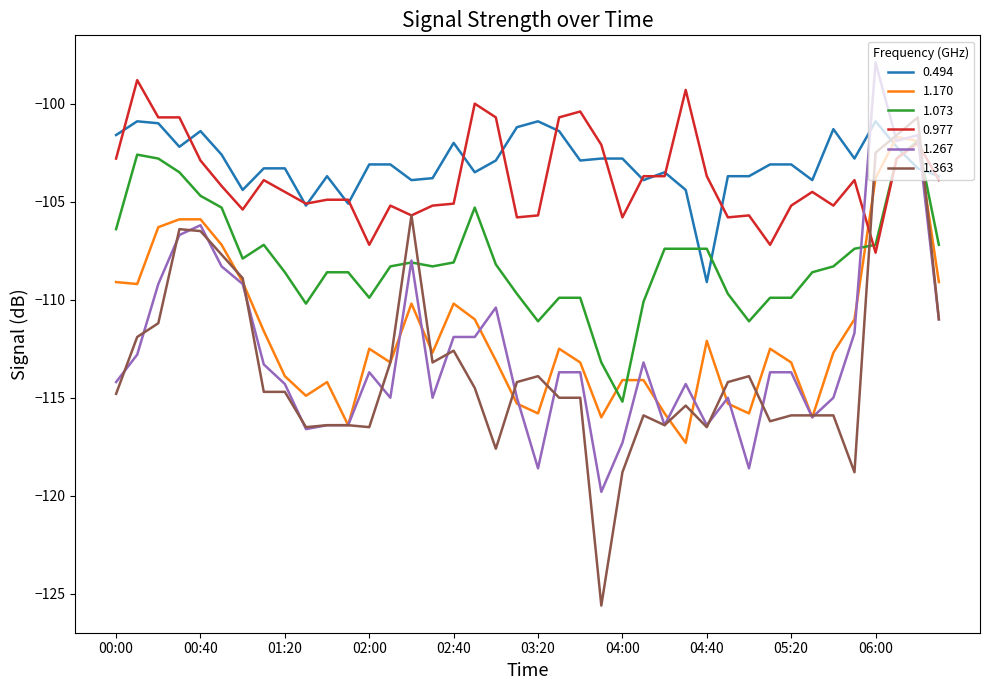

What is the difference between the maximum and minimum values in the 1.170 series?

15.6